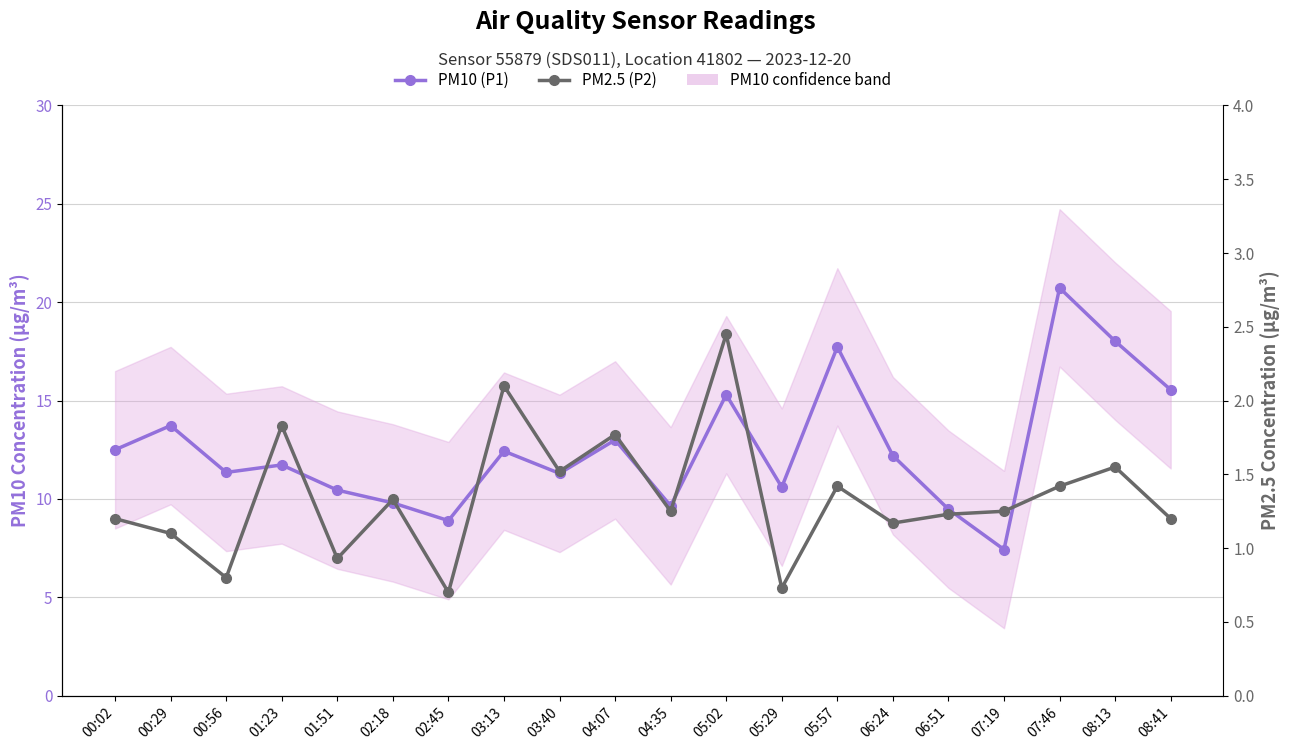

How many values in the PM10 (P1) series exceed 12?

10